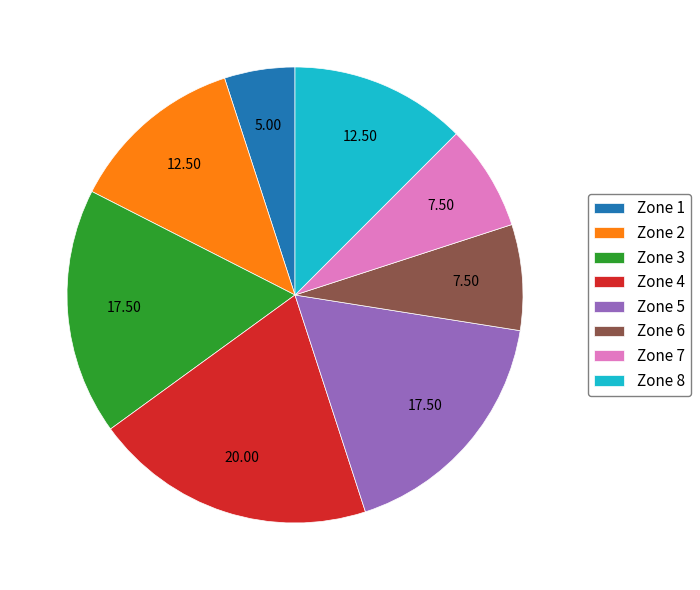

Does Zone 2 account for over 50% of the chart?

No